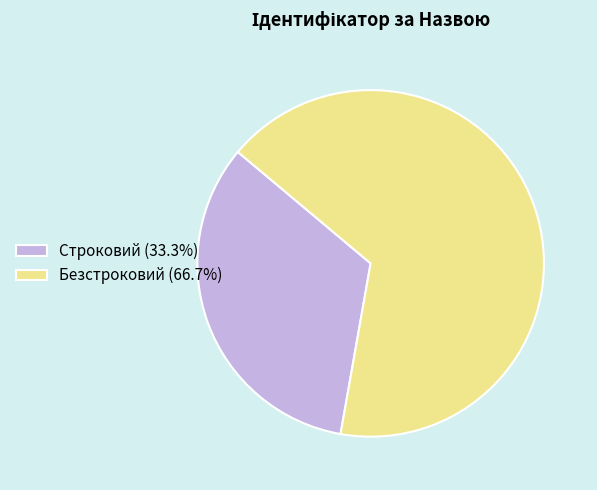

Is the sum of Строковий (33.3%) and Безстроковий (66.7%) greater than half?

Yes